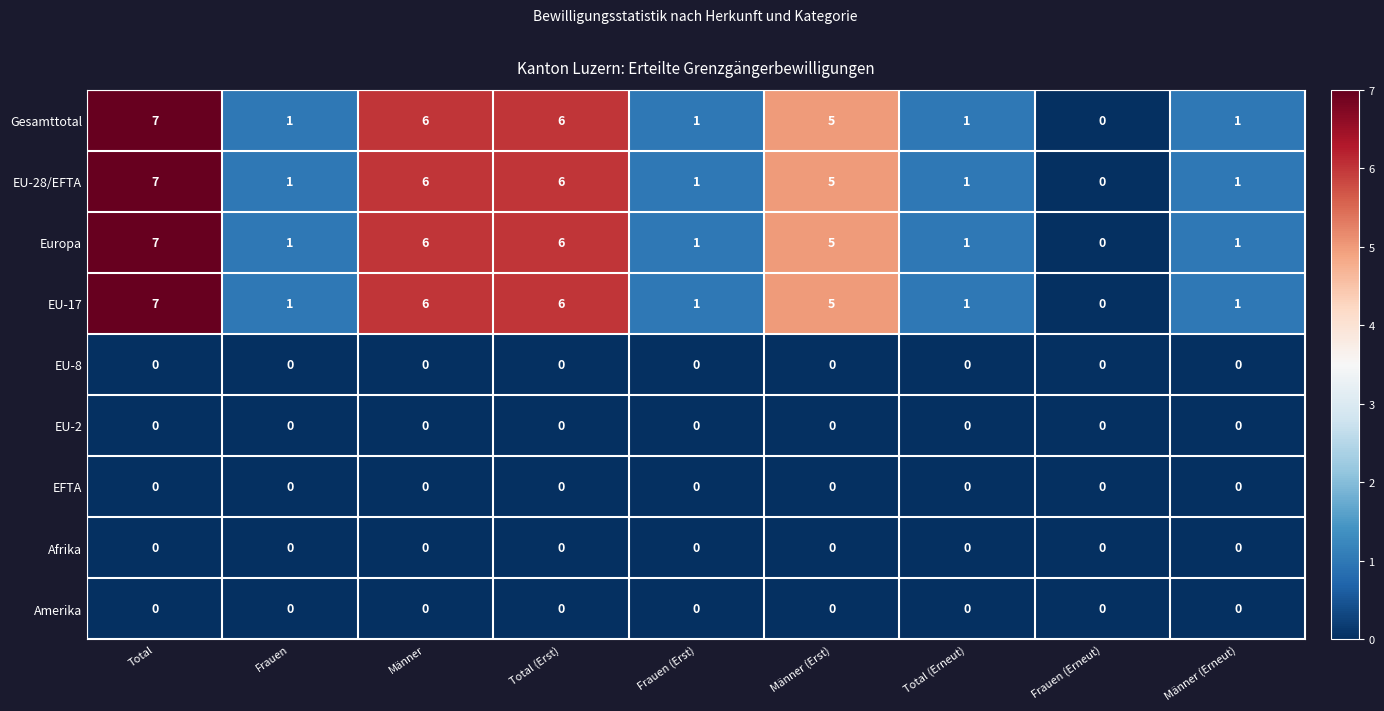

How many series are shown in this chart?

9